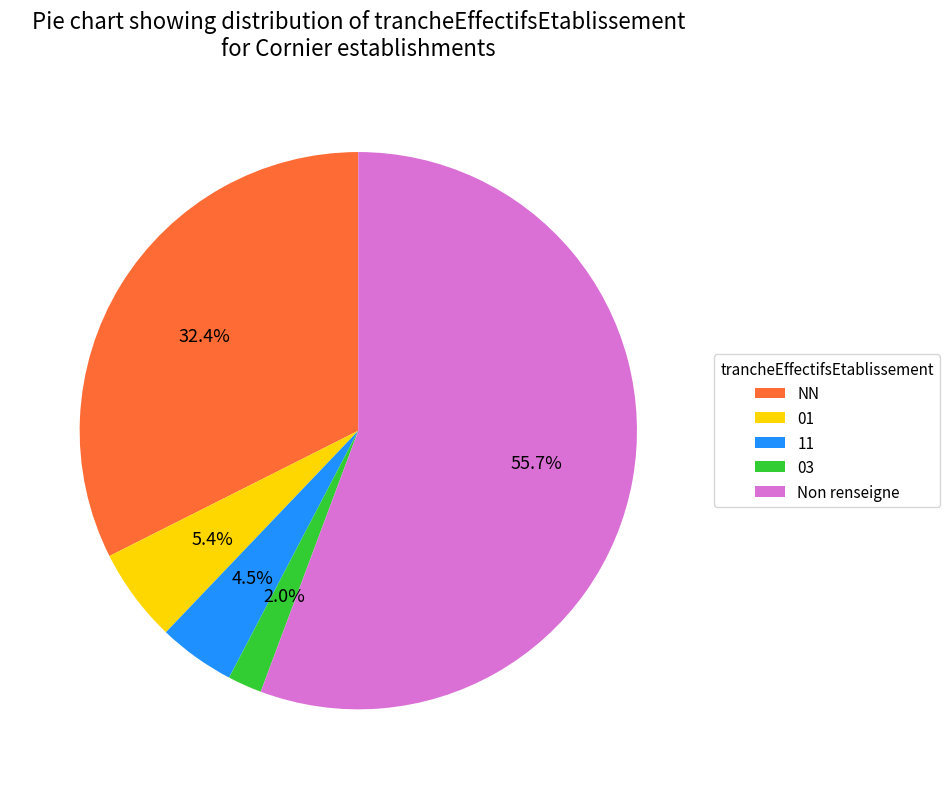

Count the number of slices in the pie.

5